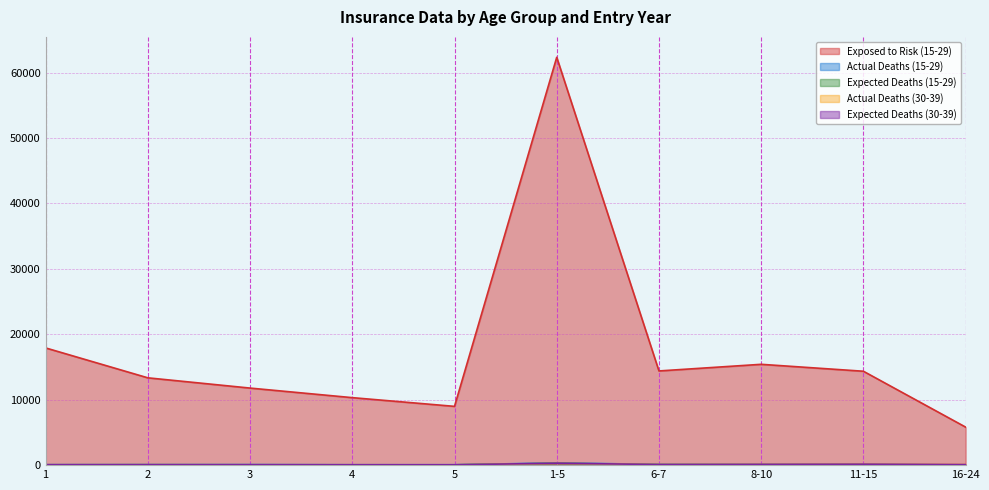

What is the average value of the Actual Deaths (15-29) series?

99.6